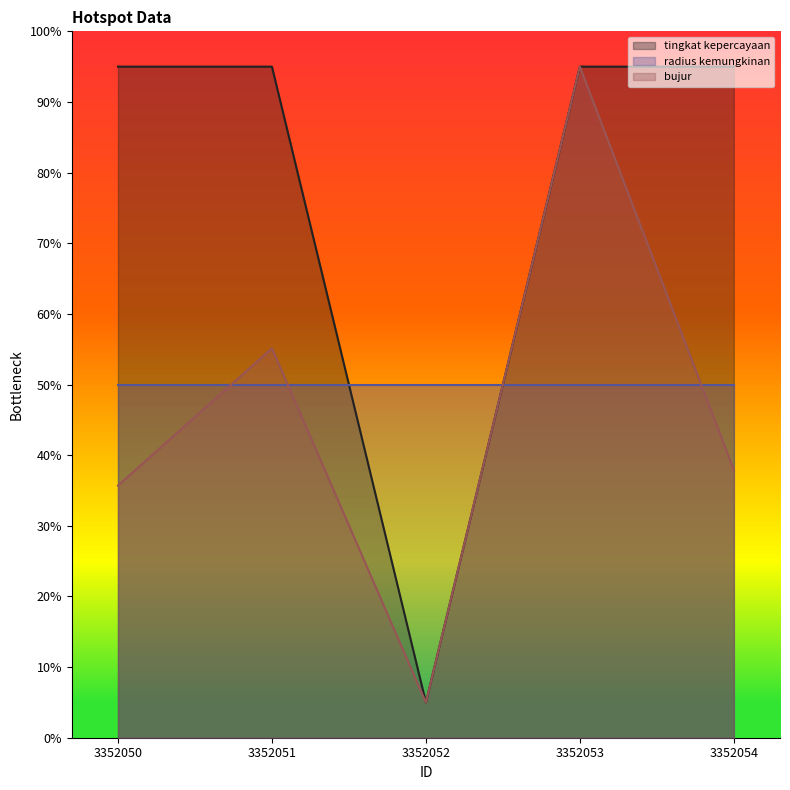

True or false: bujur and tingkat kepercayaan intersect in this chart.

False